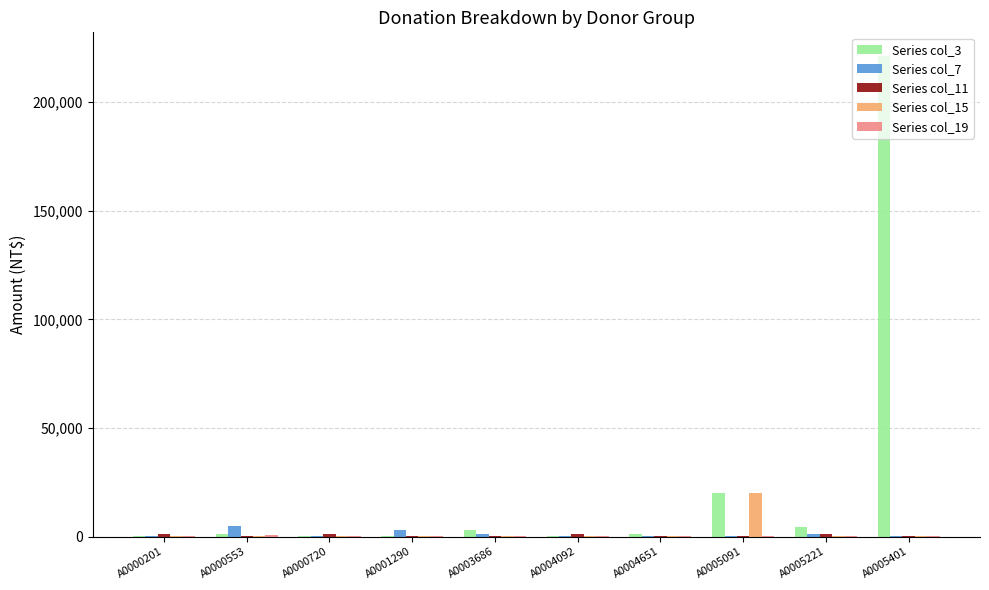

How many groups of bars are there?

10